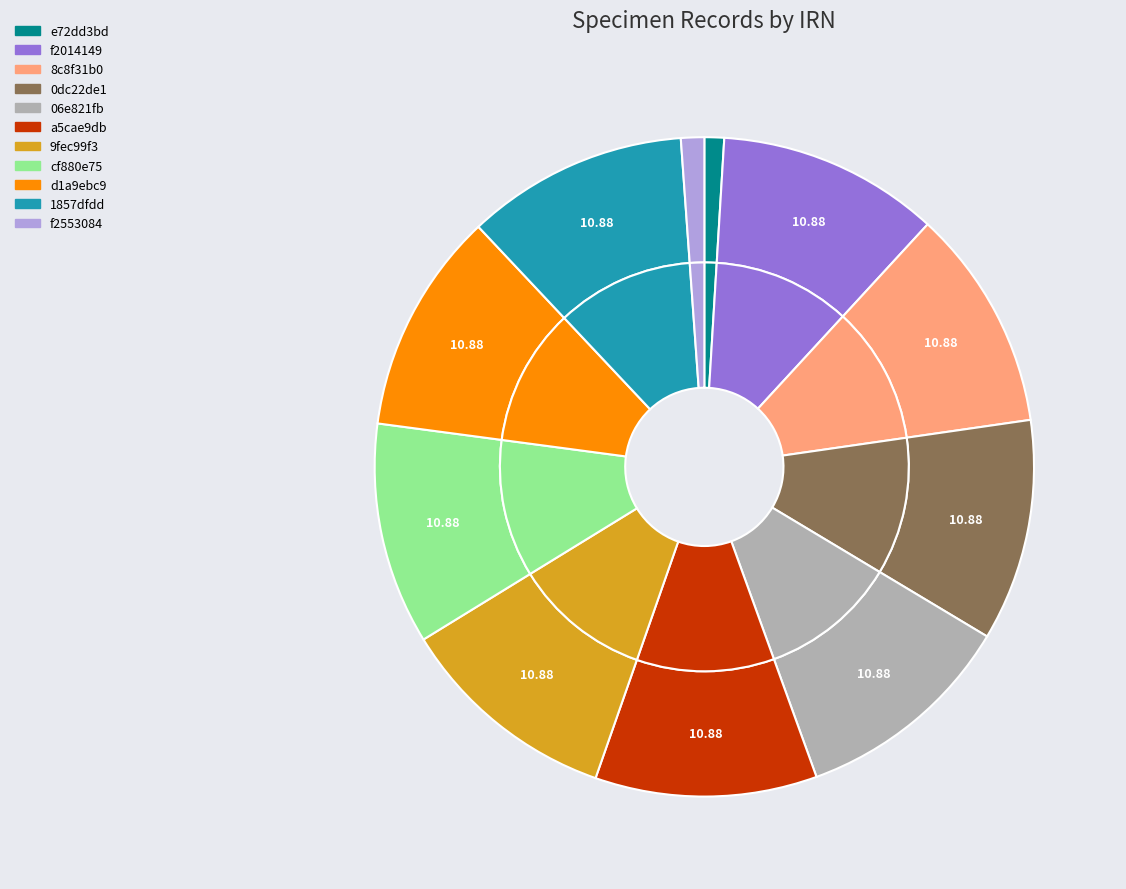

True or false: 9fec99f3 accounts for 11% of the total.

True